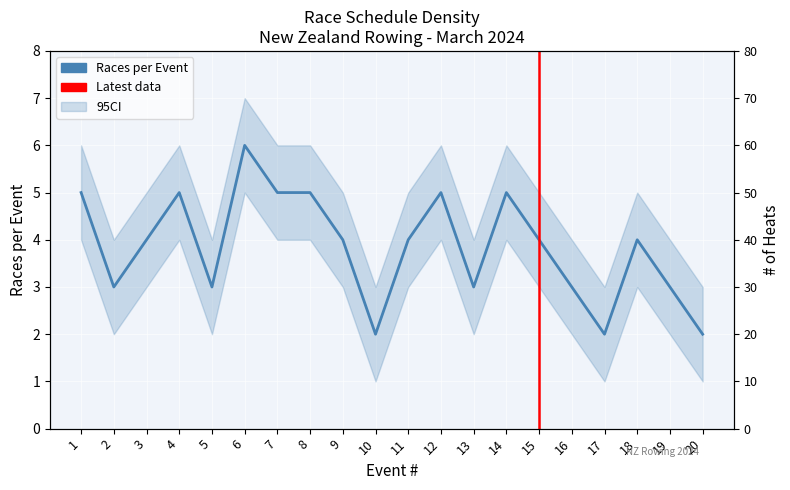

How many data points are less than 4?

8